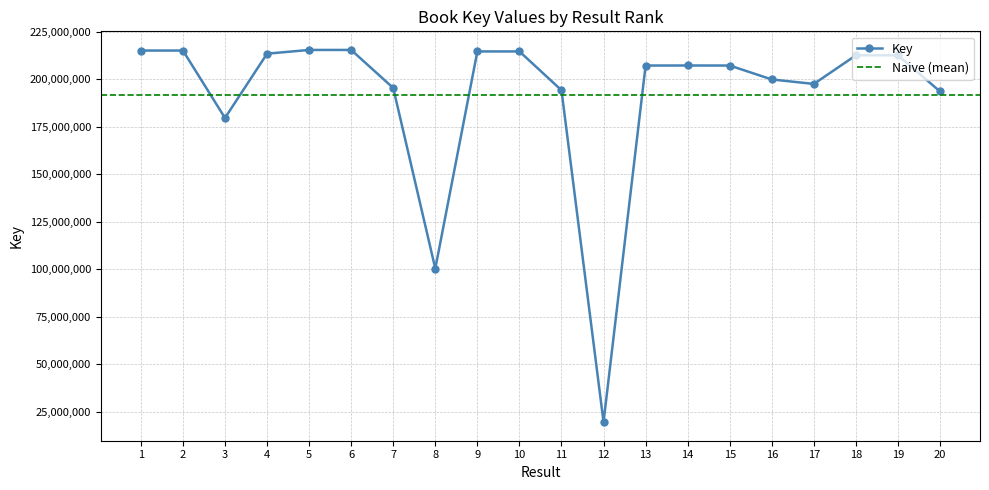

At which label is the value closest to 117528120?

8